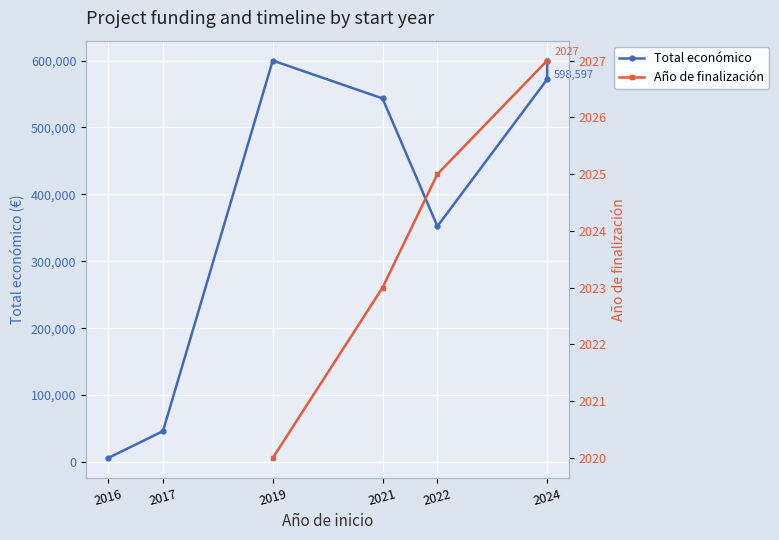

At which category does the data reach its first local peak?

2019